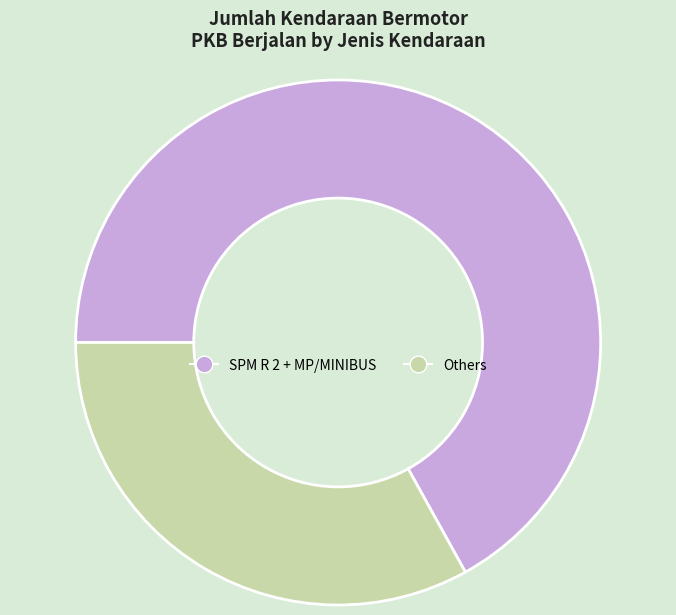

Does any single category account for the majority?

Yes